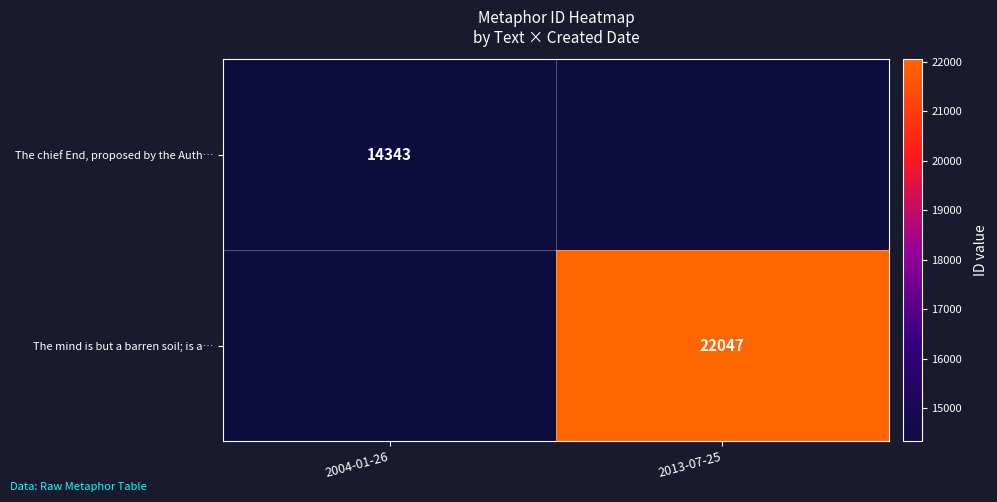

Which label corresponds to the largest value in the chart?

2013-07-25